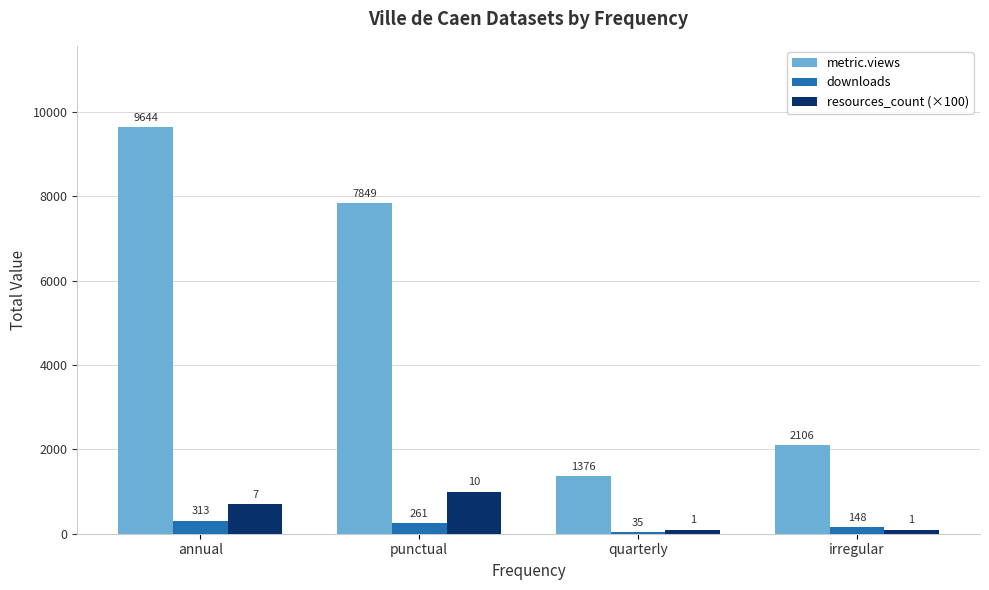

What is the value of the downloads bar at the 3rd from the left?

35